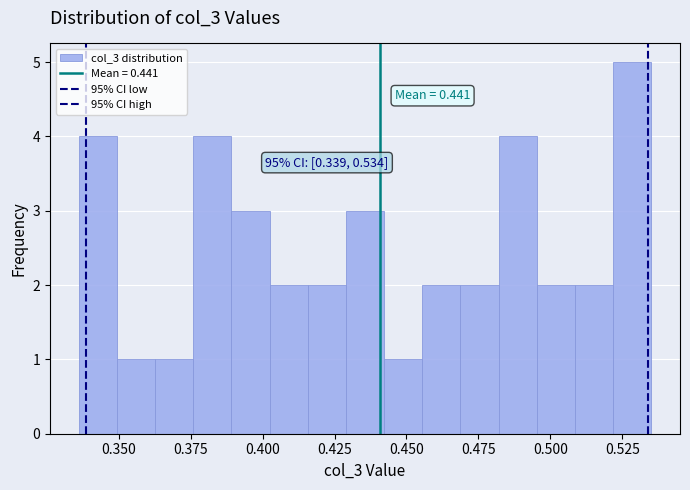

Around what value on the x-axis is the tallest bar? Give the approximate position of its centre, as read against the axis.

0.530